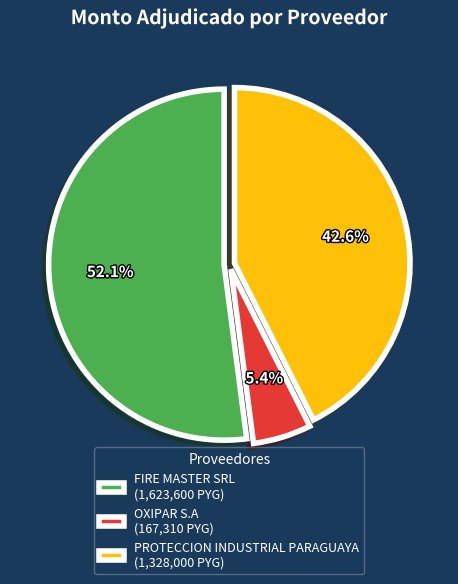

What is the total percentage of FIRE MASTER SRL and PROTECCION INDUSTRIAL PARAGUAYA?

94.6%